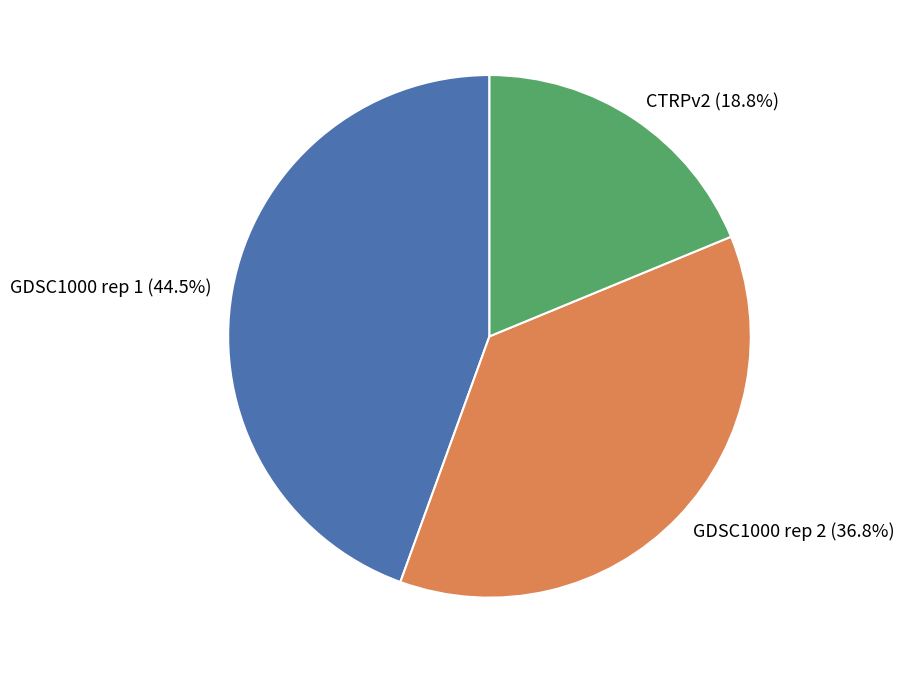

Does CTRPv2 account for over 50% of the chart?

No